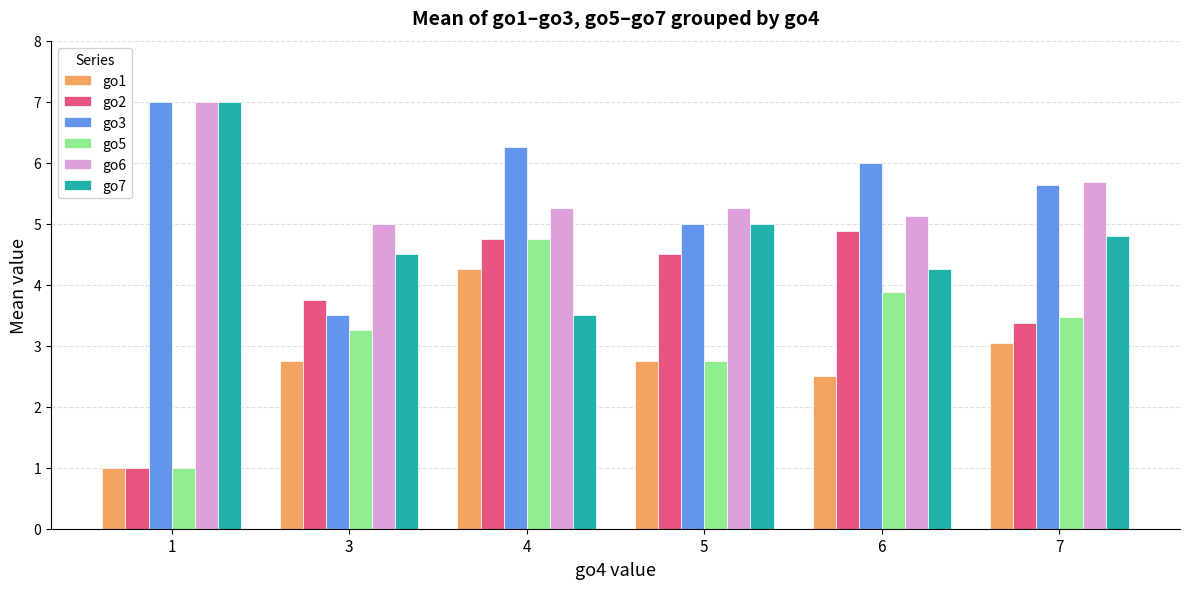

Is the value of go5 at 6 greater than the value of go3 at 7?

No